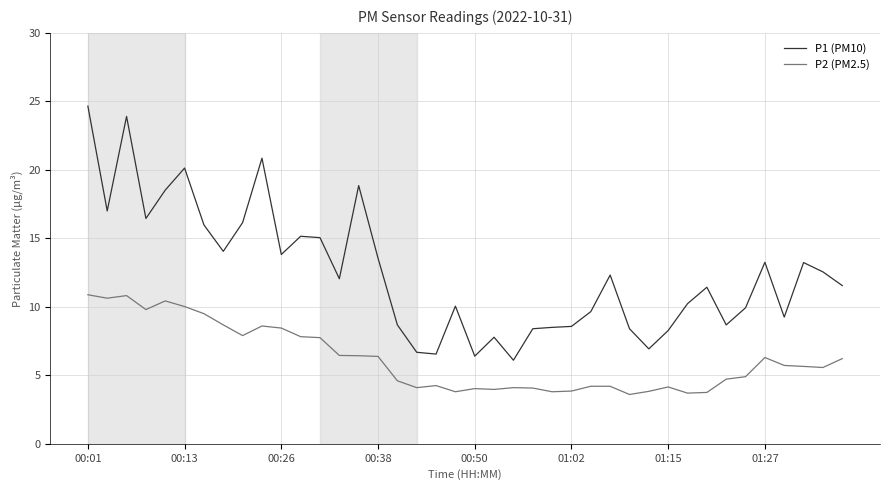

Which series has the largest total across all categories?

P1 (PM10)